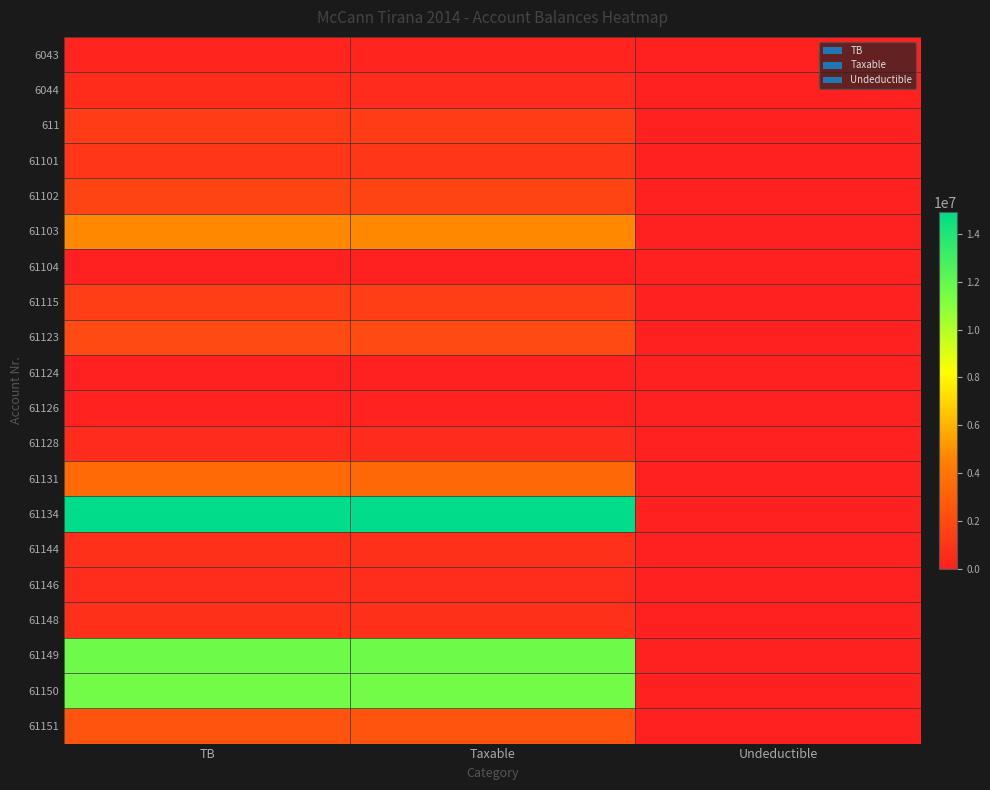

List the series in order of their peak value, lowest first.

61124, 61104, 61126, 6043, 61128, 6044, 61146, 61148, 61144, 61101, 611, 61115, 61102, 61123, 61151, 61131, 61103, 61150, 61149, 61134